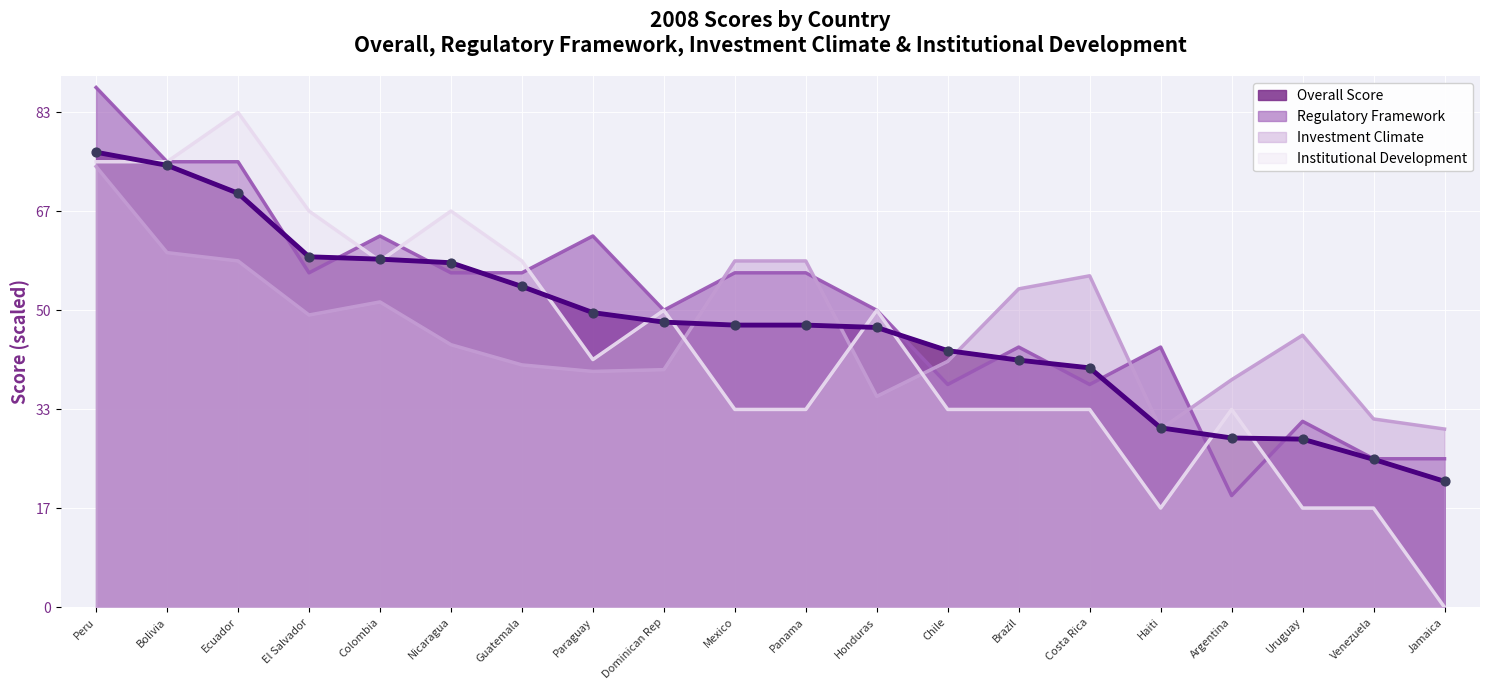

What are all the series names shown in the legend?

Overall Score, Regulatory Framework, Investment Climate, Institutional Development